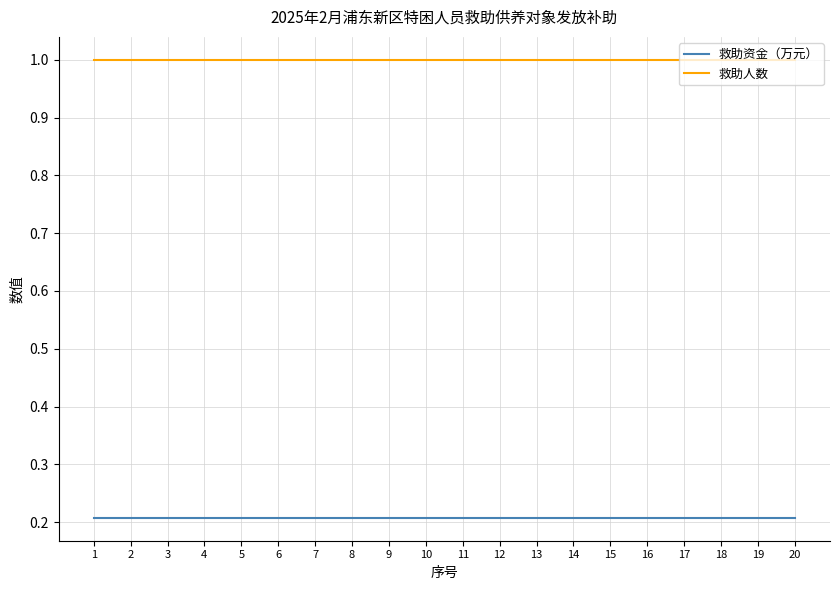

At how many categories does at least one series exceed 0?

20